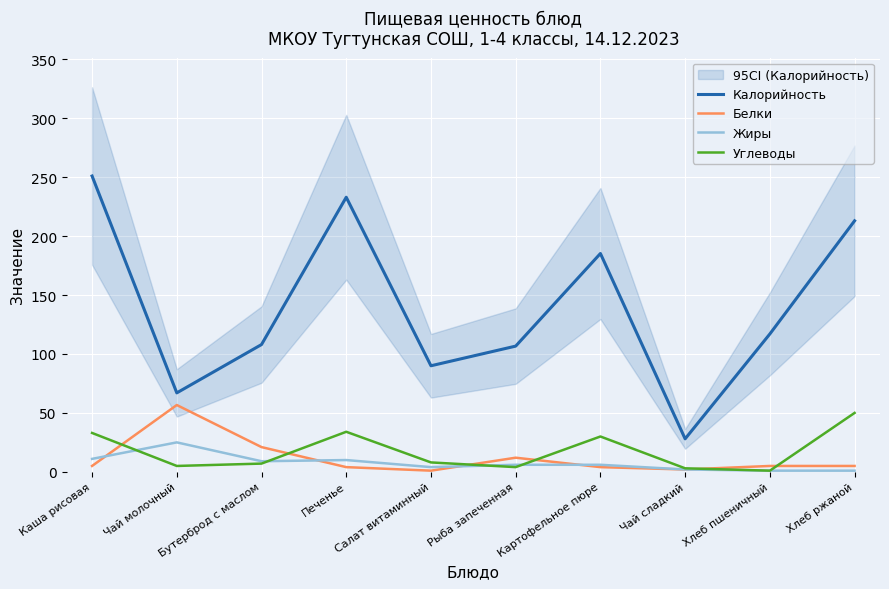

List the series in order of their peak value, highest first.

Калорийность, Белки, Углеводы, Жиры